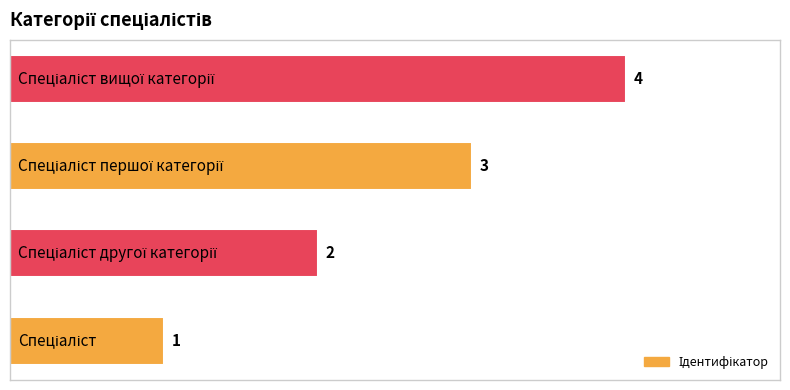

What is the sum of all values?

10